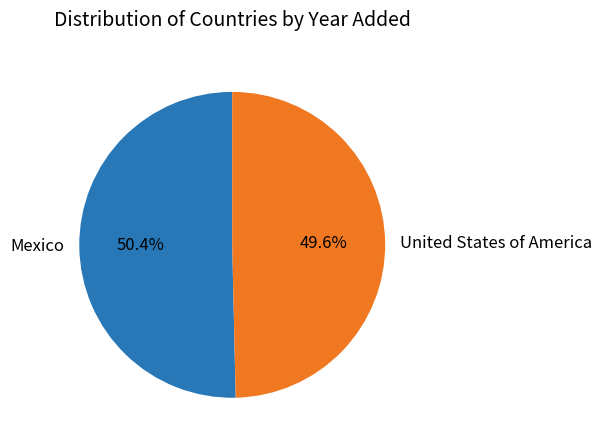

Do United States of America and Mexico together represent more than half of the pie?

Yes